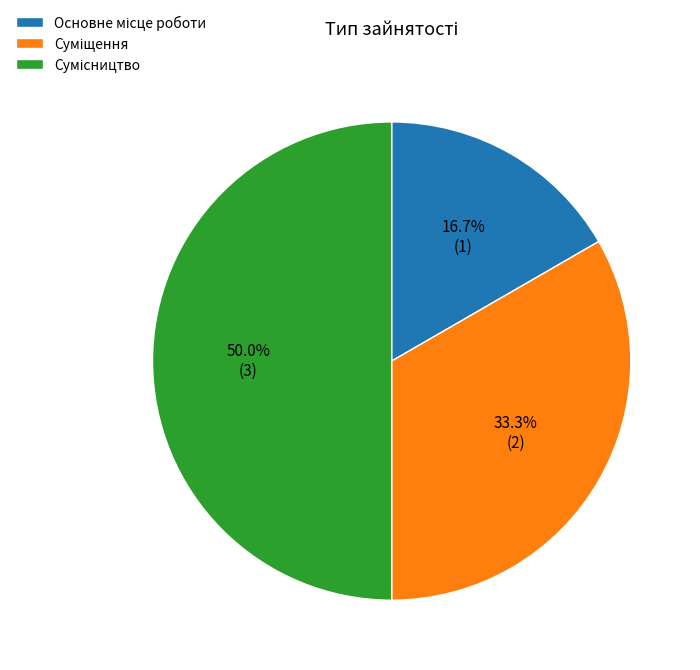

How many slices are in this pie chart?

3